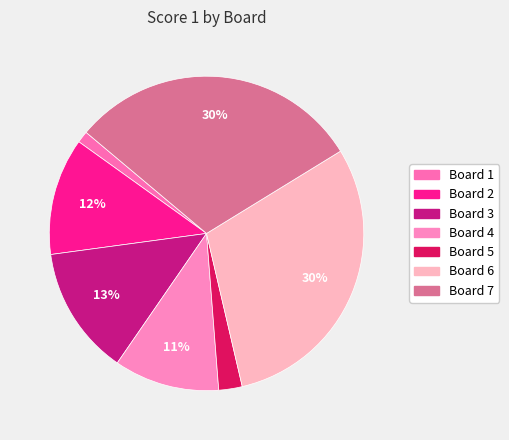

True or false: Board 7 accounts for 30% of the total.

True